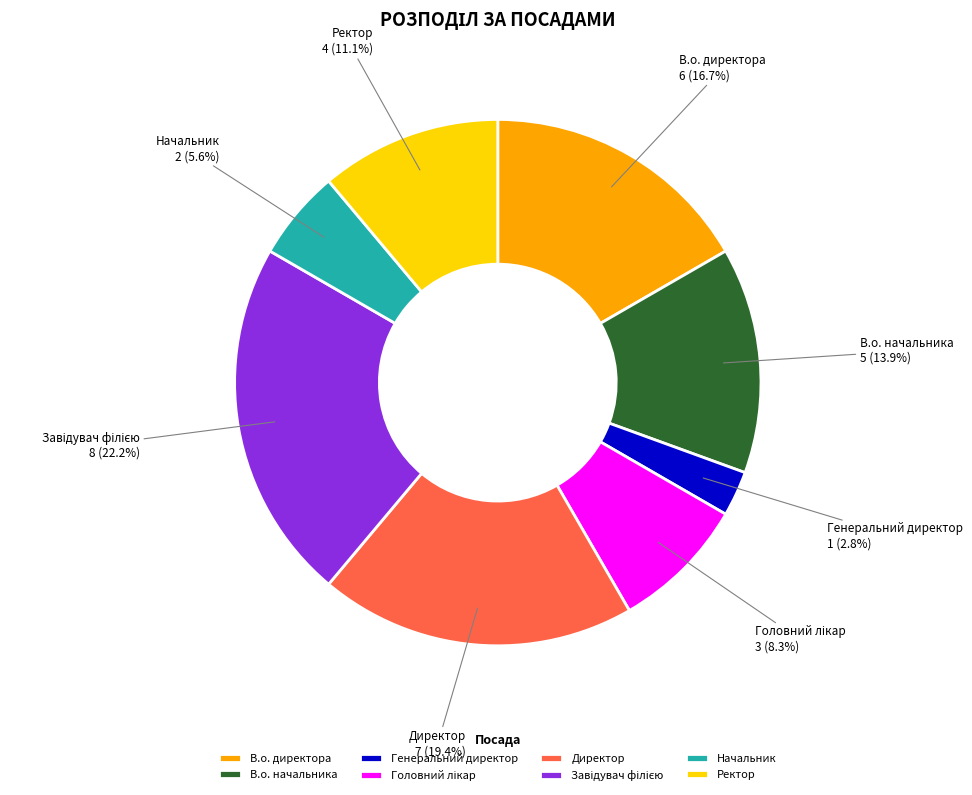

How many segments does this pie chart have?

8